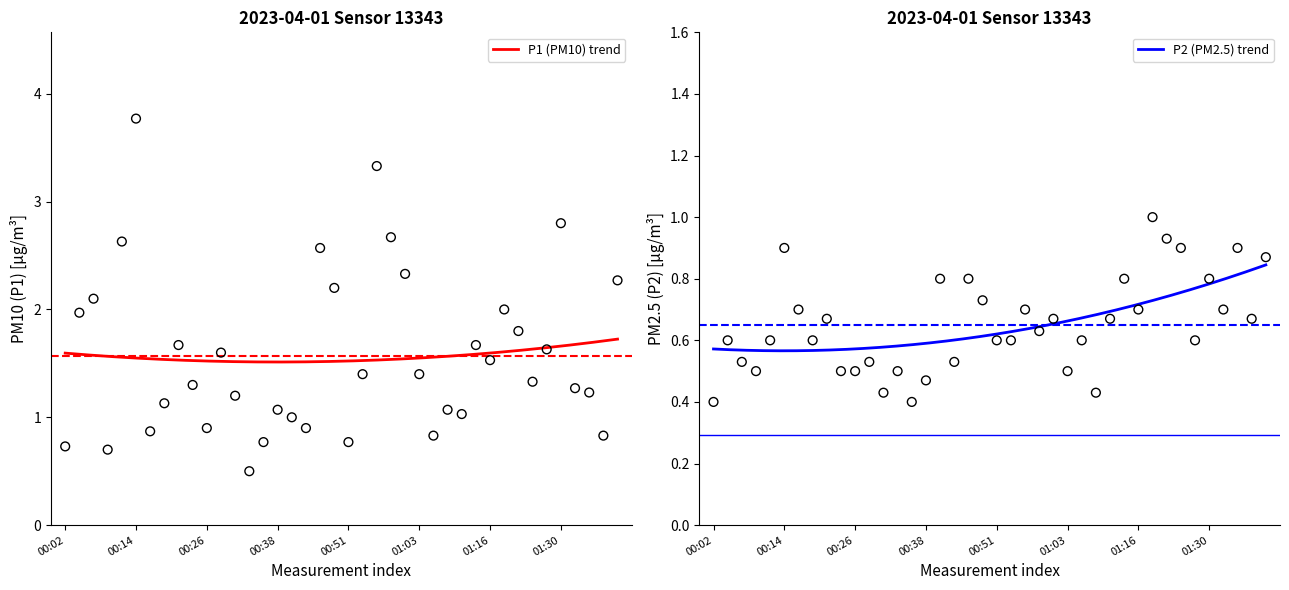

What are all the series names shown in the legend?

P1, P2